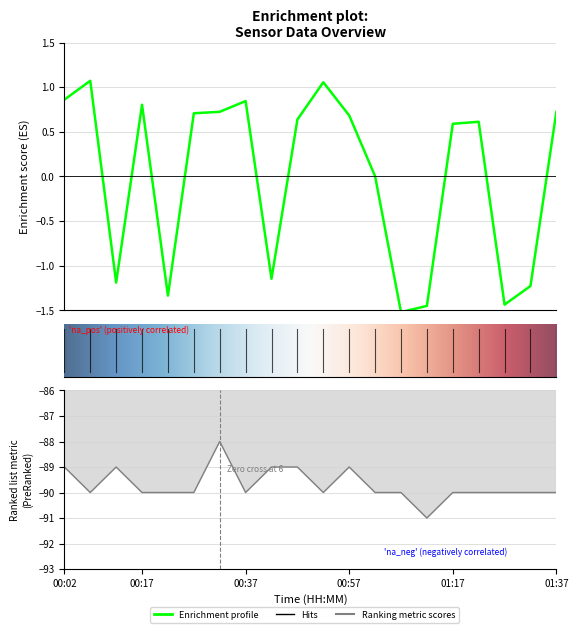

Which category has the highest value across all series?

00:07